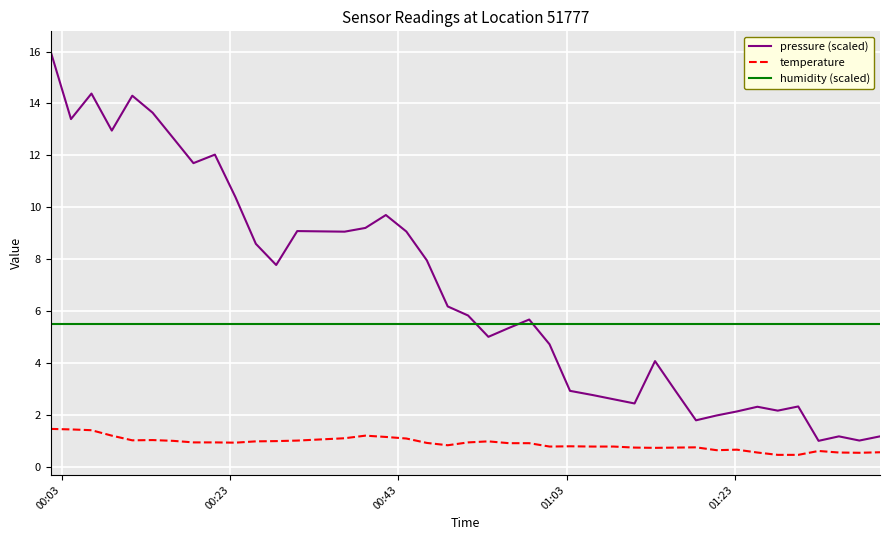

Does the chart have visible grid lines?

Yes